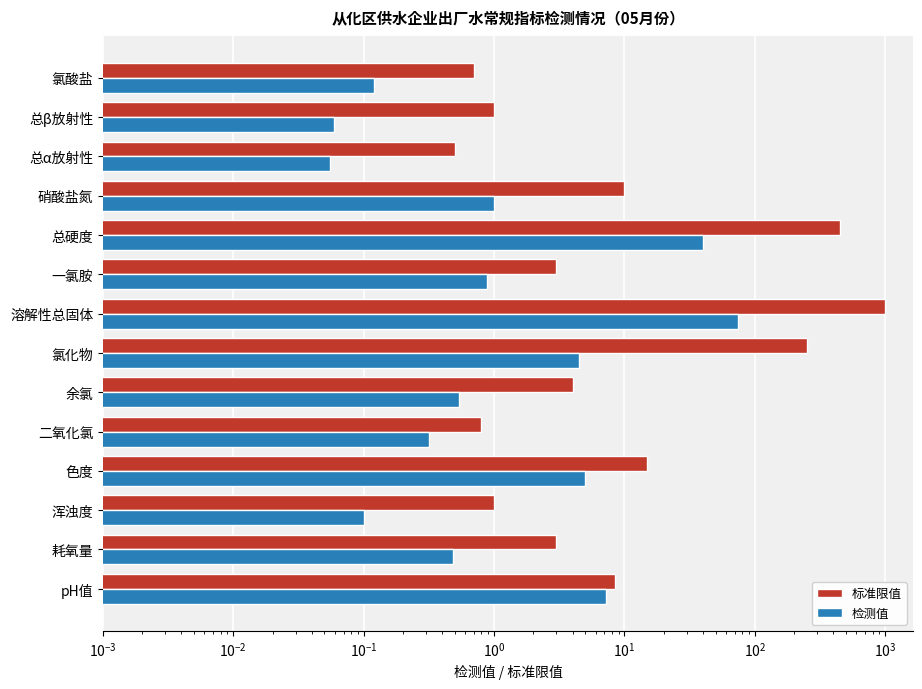

Reading right to left, transcribe all the data shown in this chart.

标准限值: 0.7	1.0	0.5	10.0	450.0	3.0	1000.0	250.0	4.0	0.8	15.0	1.0	3.0	8.5
检测值: 0.1	0.1	0.1	1.0	39.8	0.9	74.0	4.5	0.5	0.3	5.0	0.1	0.5	7.2